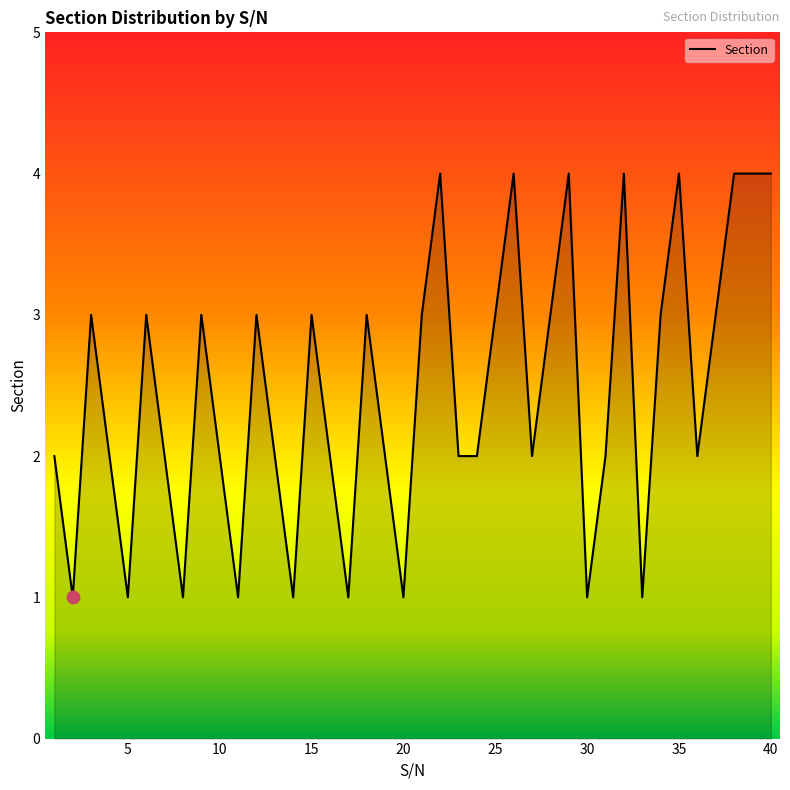

What is the greatest value displayed?

4